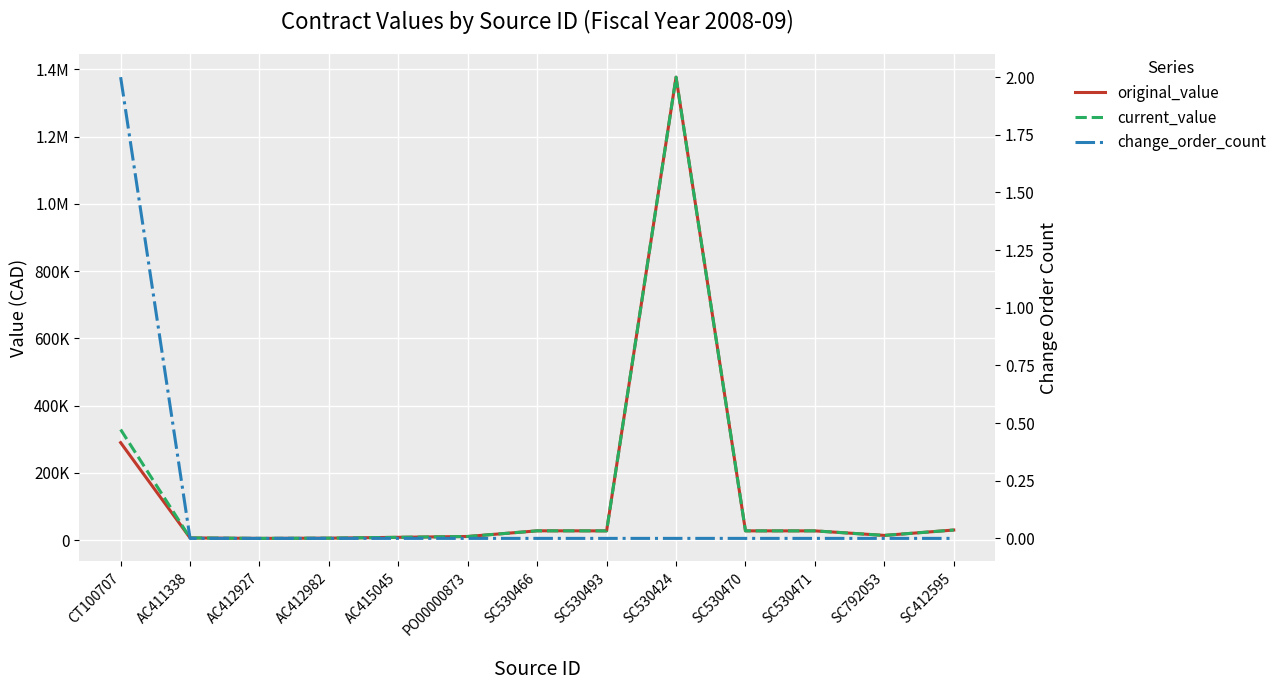

What position from the left is AC412927?

3